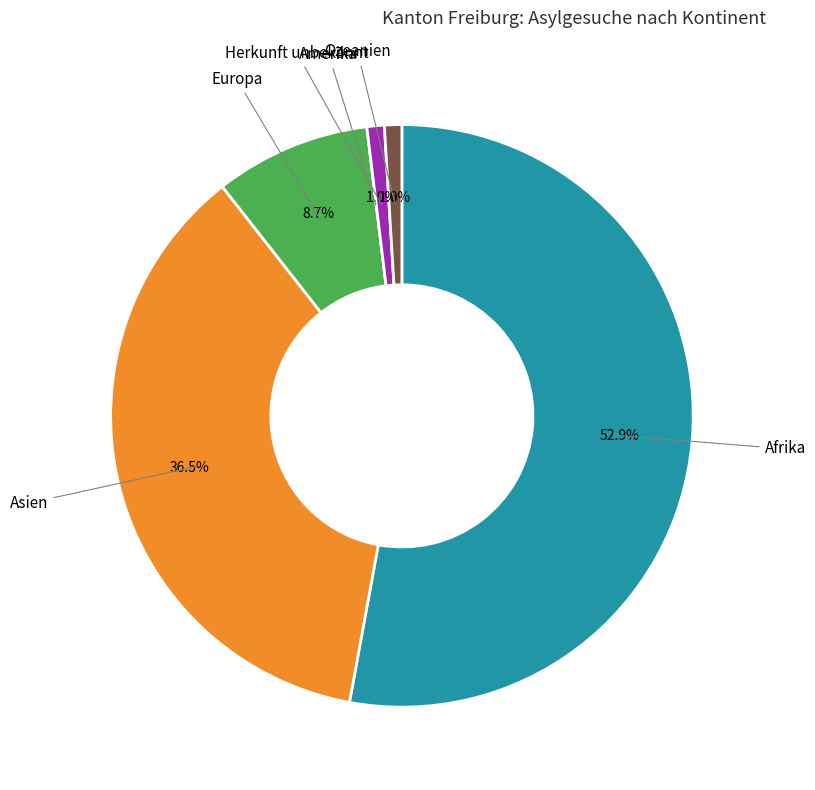

Is there any slice that represents more than half of the pie?

Yes